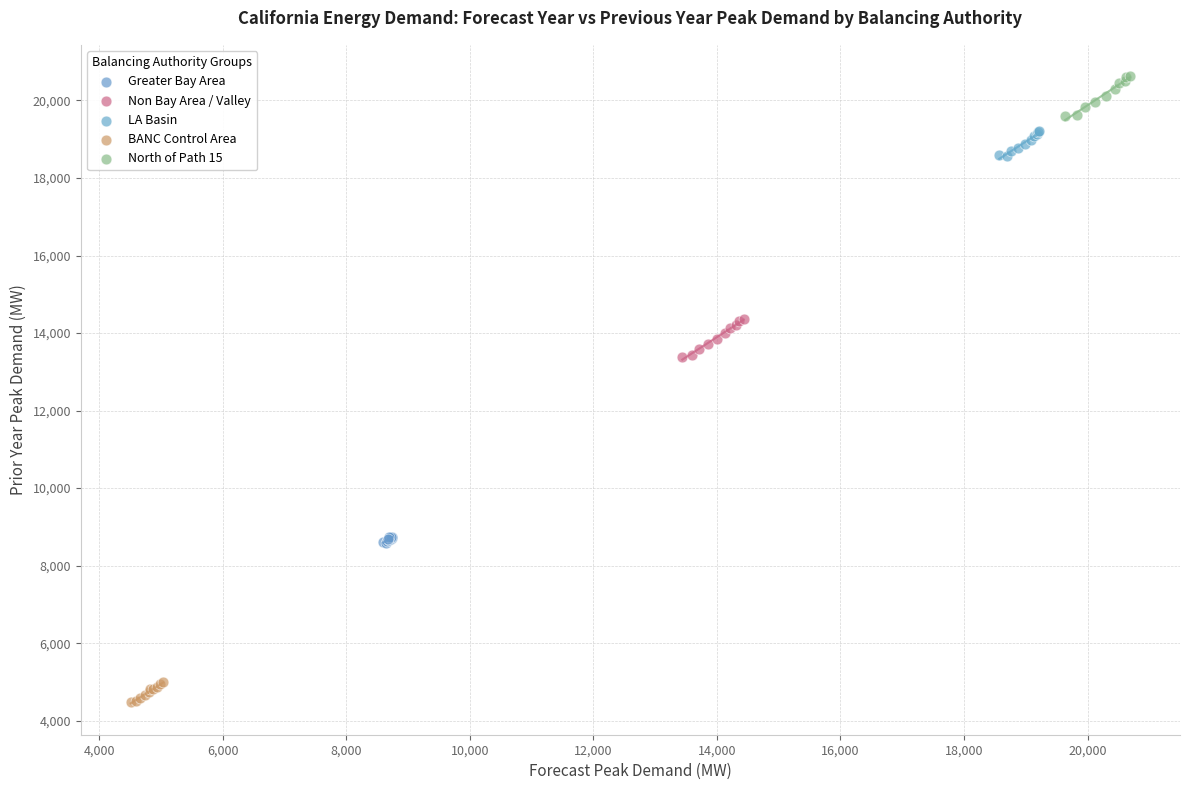

What are all the series names shown in the legend?

Greater Bay Area, Non Bay Area / Valley, LA Basin, BANC Control Area, North of Path 15